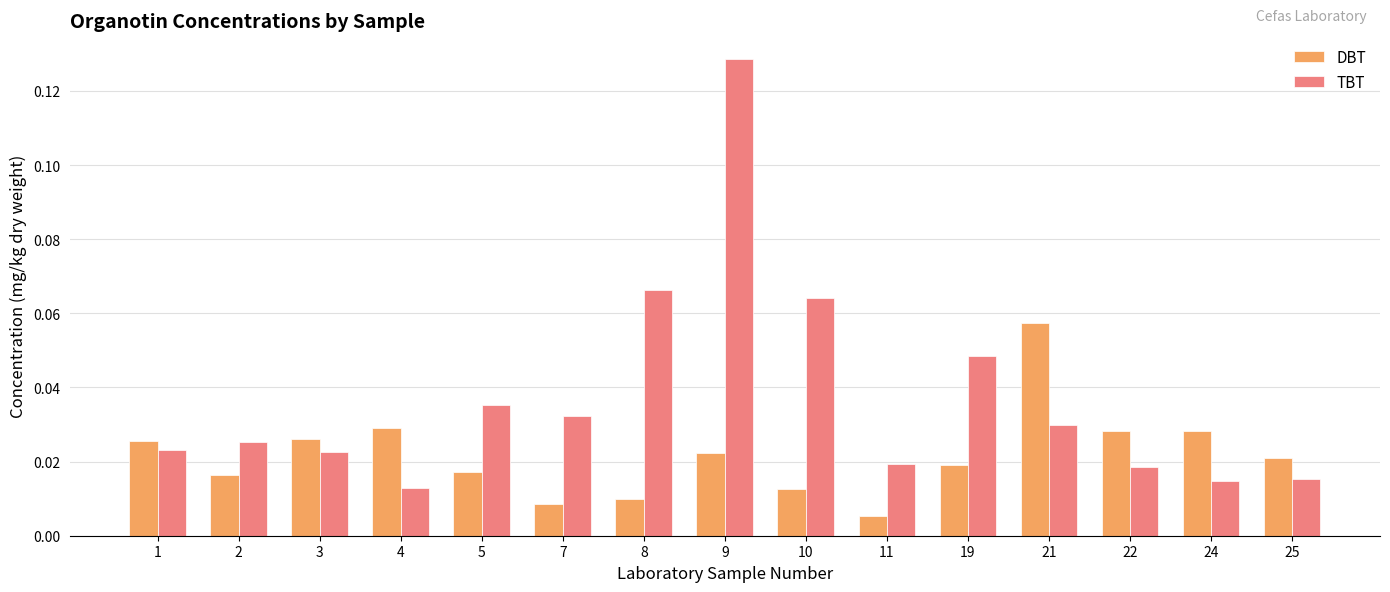

Count the DBT values in the range 0 to 1.

15